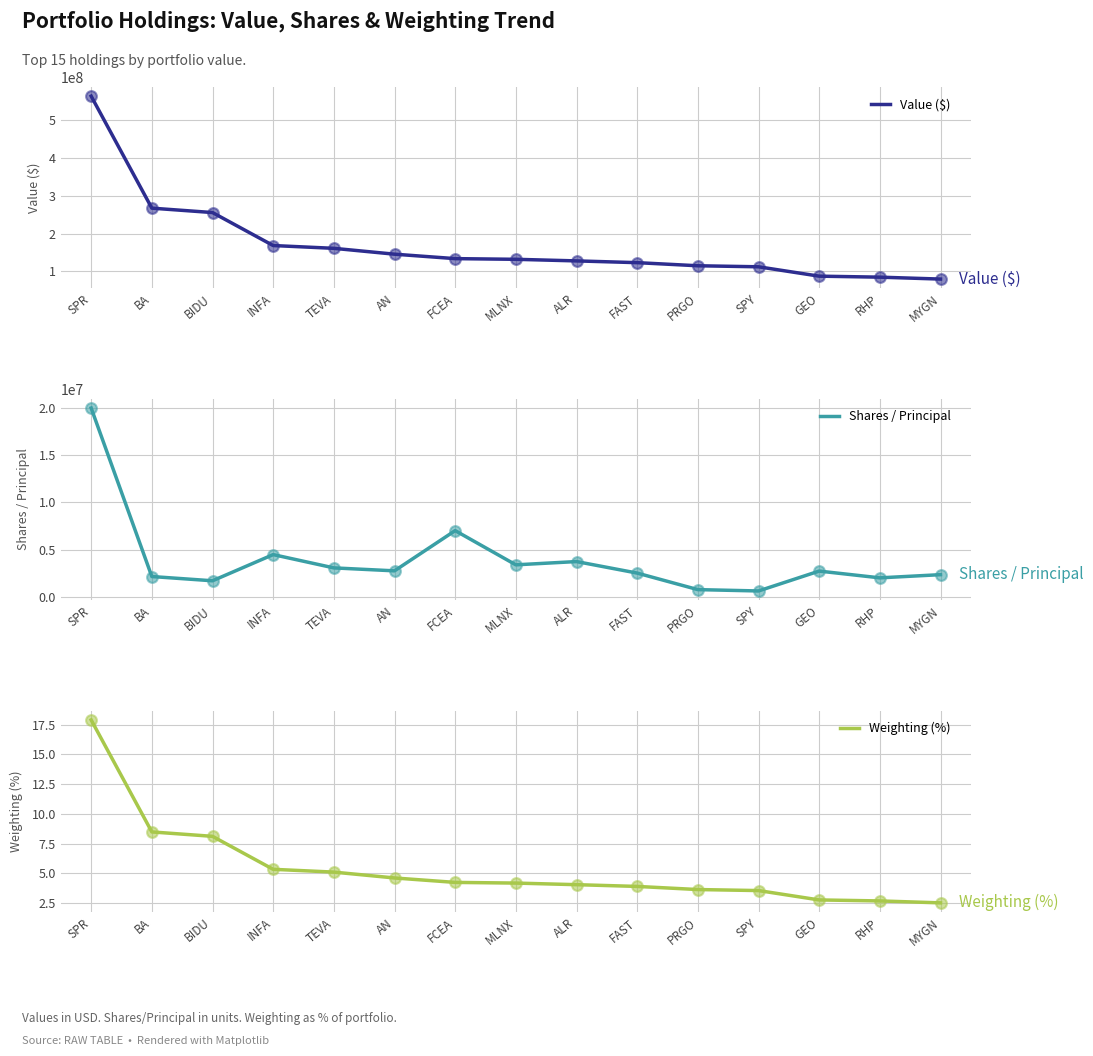

At how many categories does at least one series exceed 267456799?

2